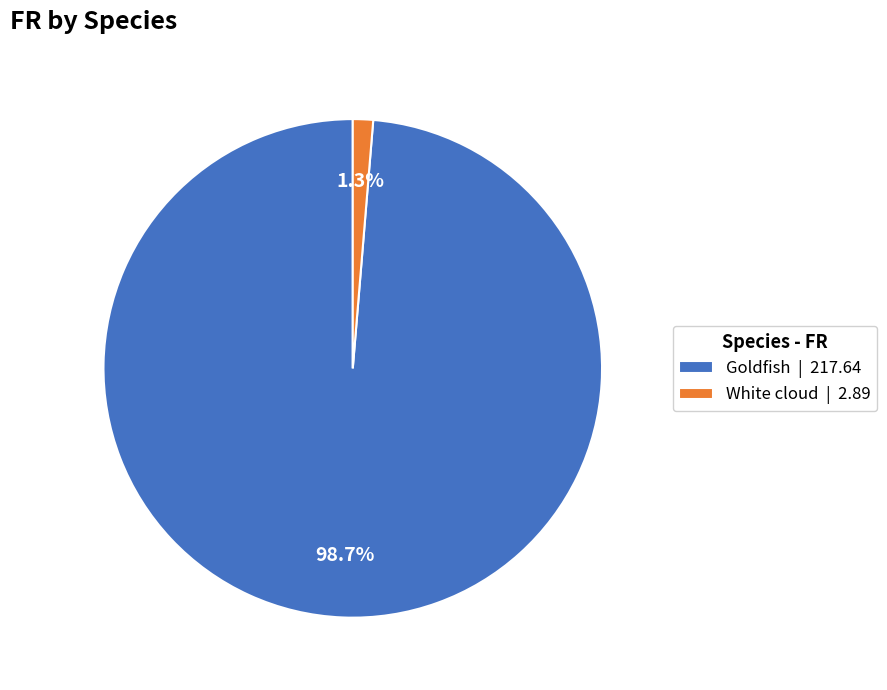

What percentage is NOT represented by Goldfish?

1.3%